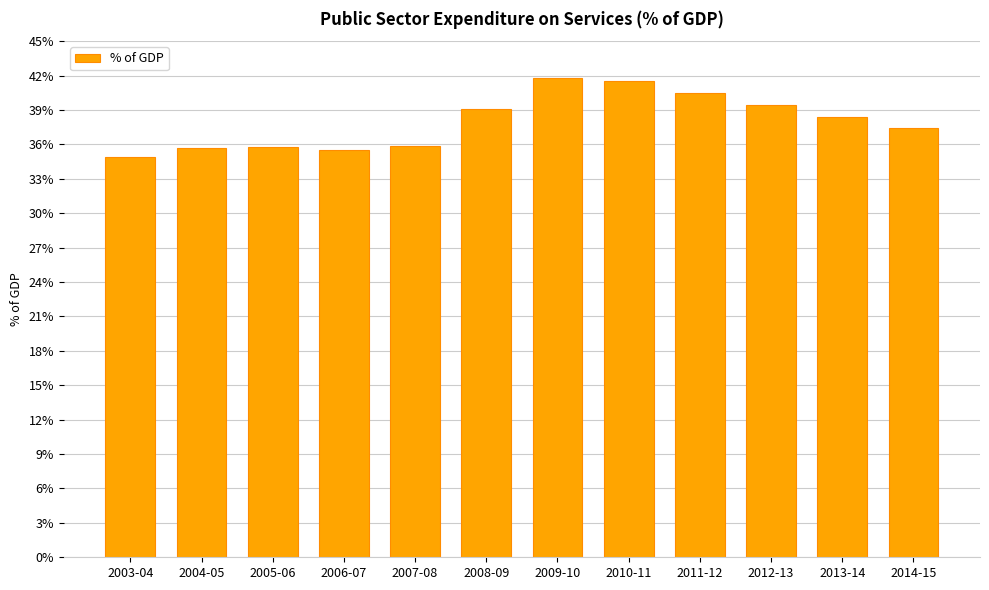

What is the label of the 1st bar from the right?

2014-15